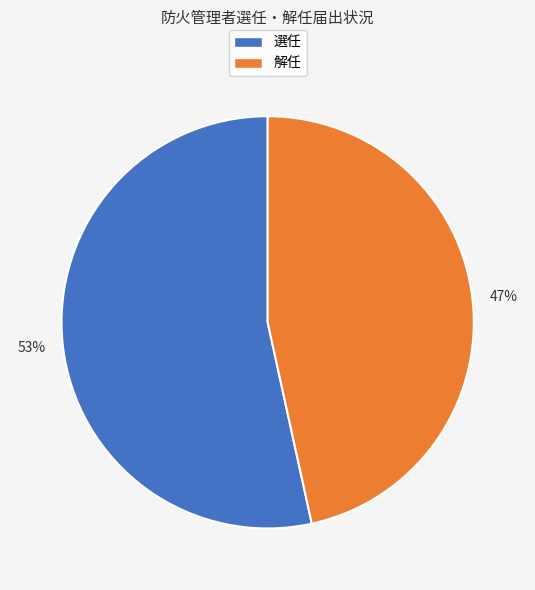

What is the smallest slice in the pie chart?

解任